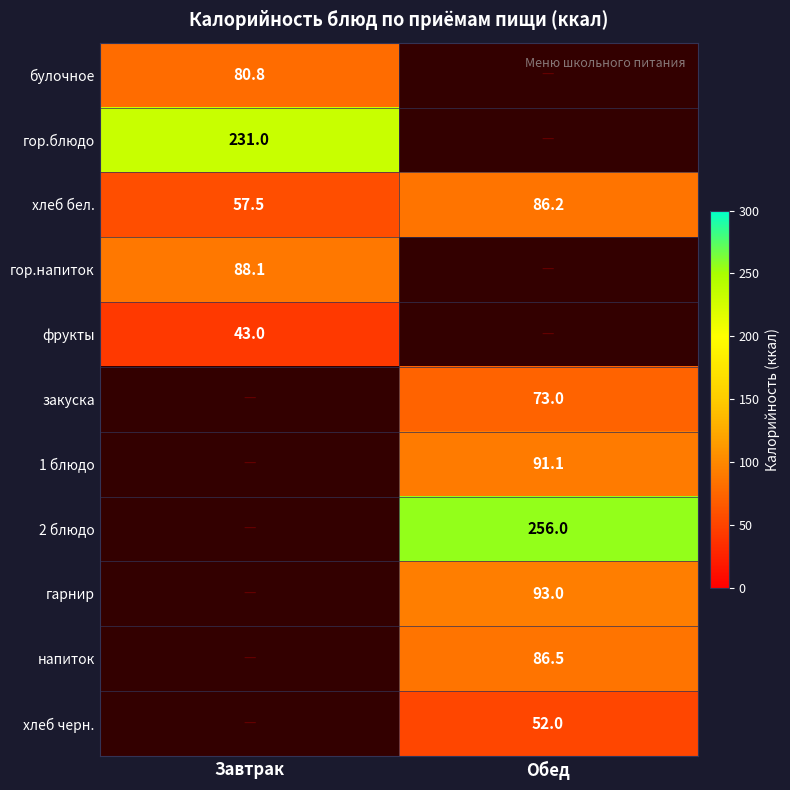

How many distinct data groups are displayed?

11